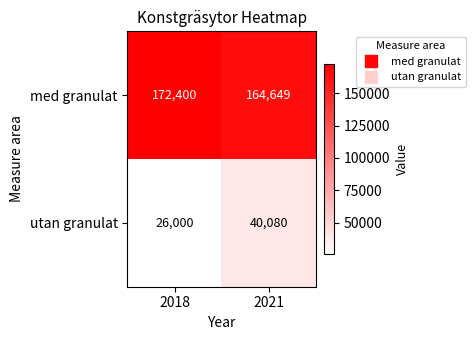

What is the average value of the utan granulat series?

33040